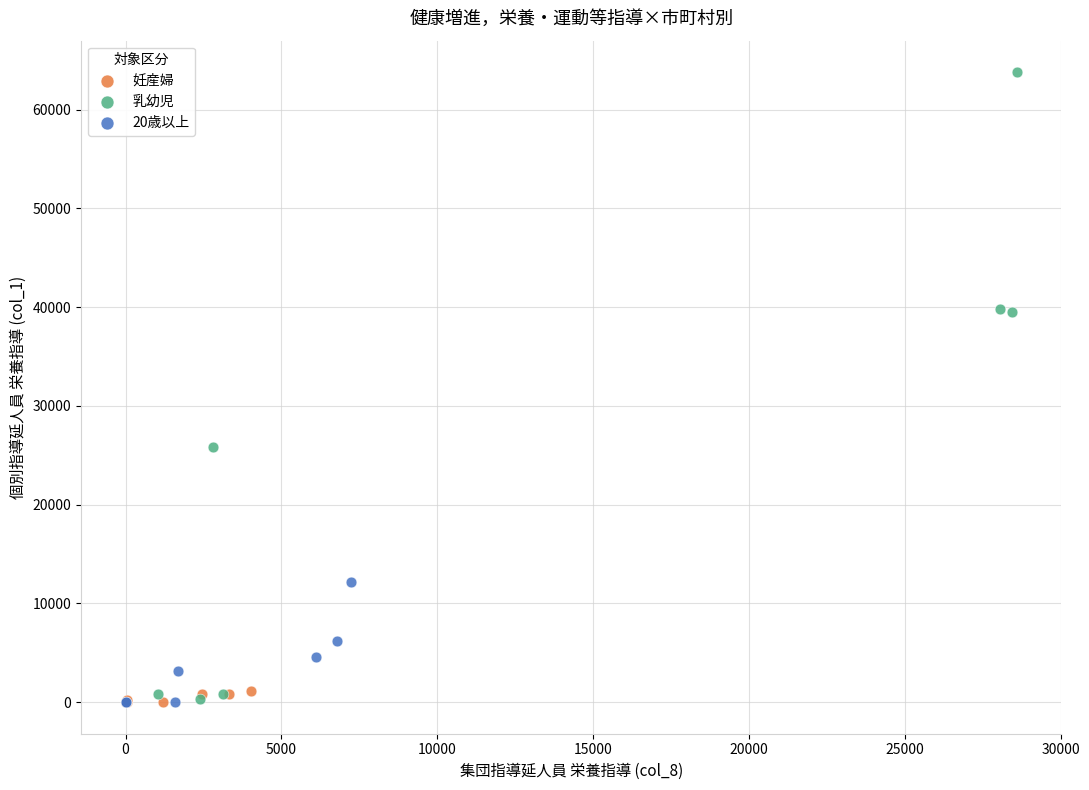

What are all the series names shown in the legend?

妊産婦, 乳幼児, 20歳以上